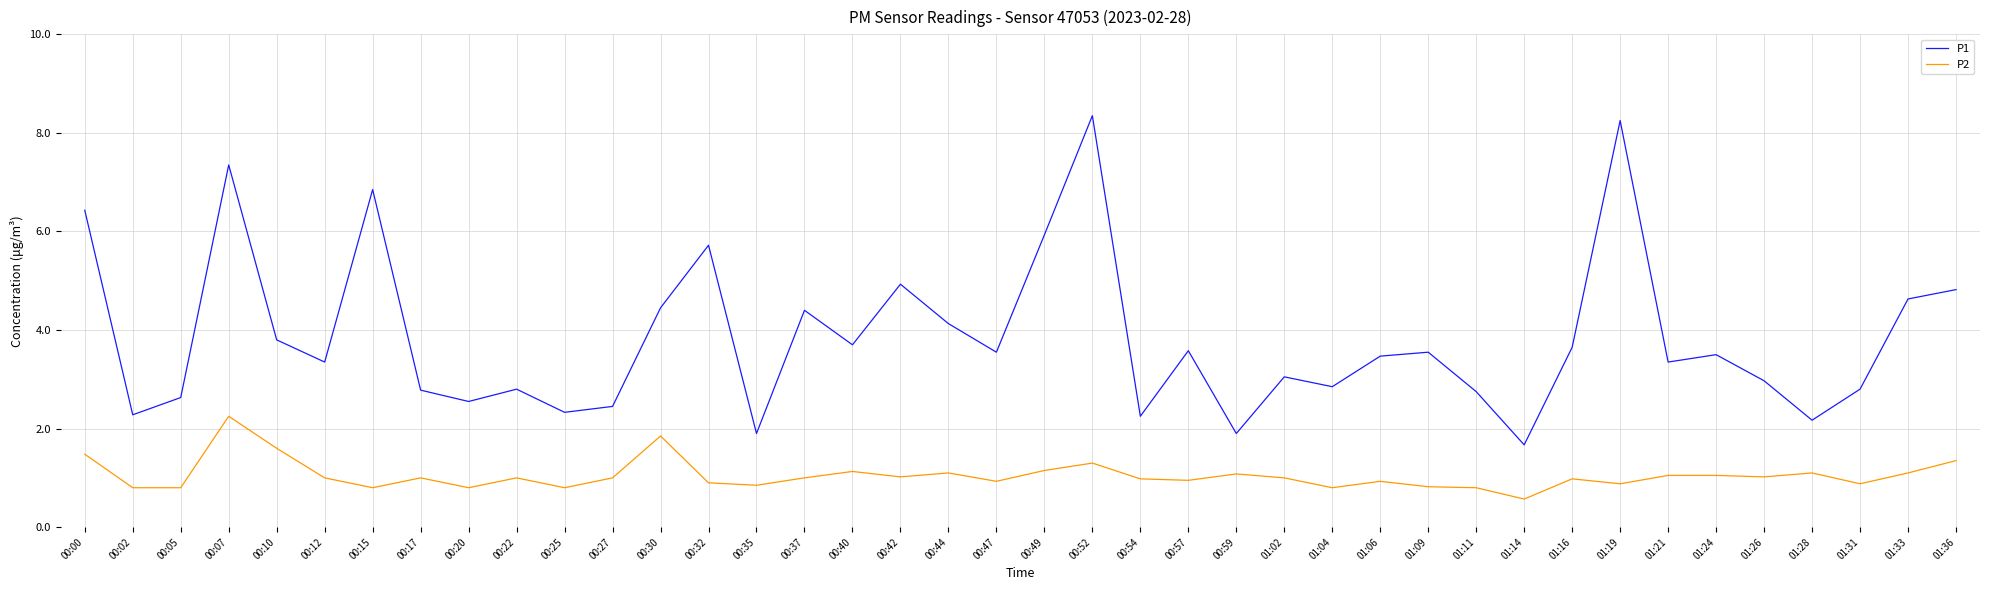

What position from the right is 00:54?

18